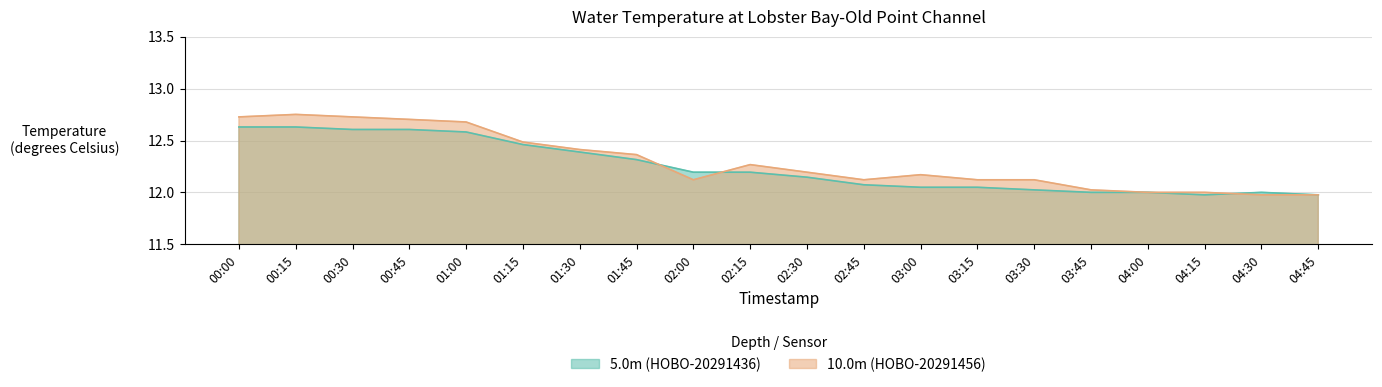

At which category does 10.0m (HOBO-20291456) reach its first local valley?

02:00